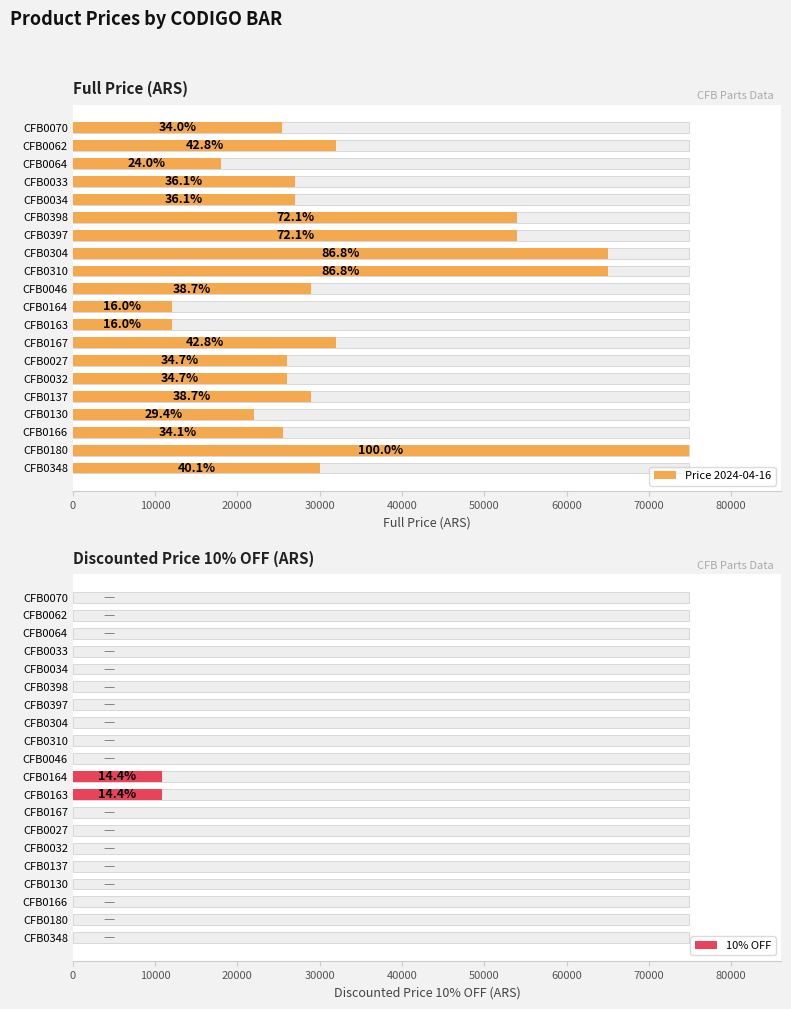

Is the value of Price 2024-04-16 at CFB0033 greater than the value of 10% OFF at CFB0397?

Yes